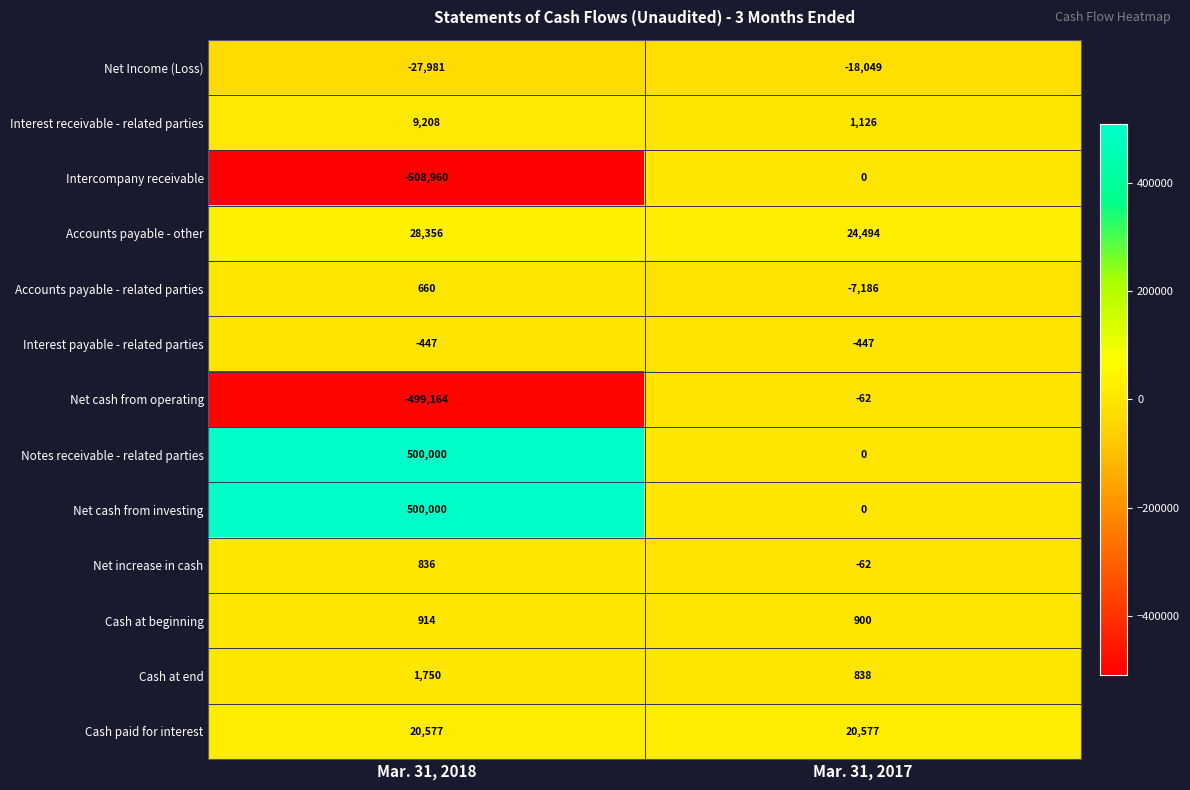

How many series are shown in this chart?

13